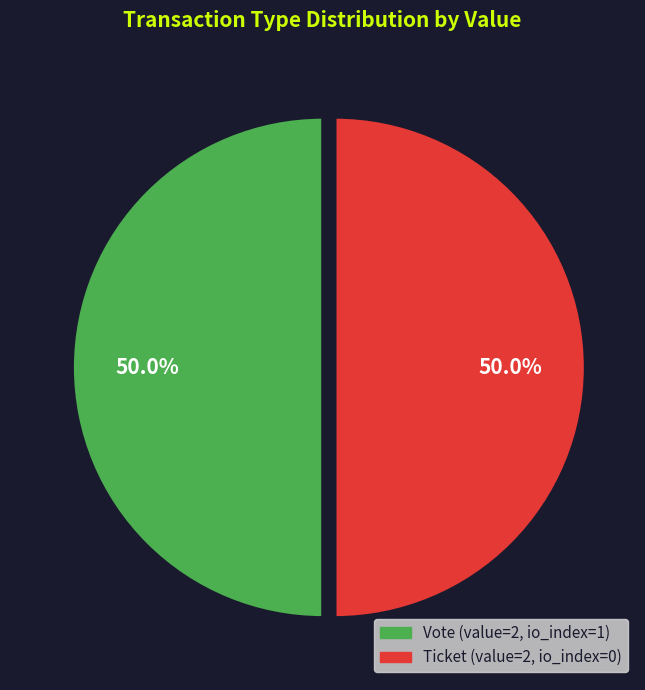

True or false: Ticket accounts for 13% of the total.

False